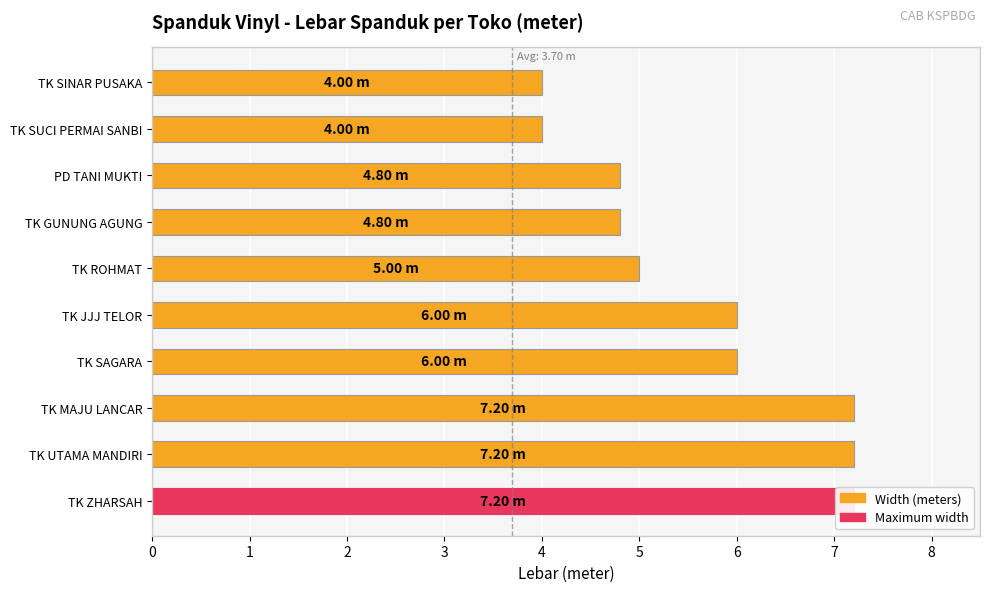

Reading left to right, what are all the values shown in this chart?

7.2	7.2	7.2	6.0	6.0	5.0	4.8	4.8	4.0	4.0